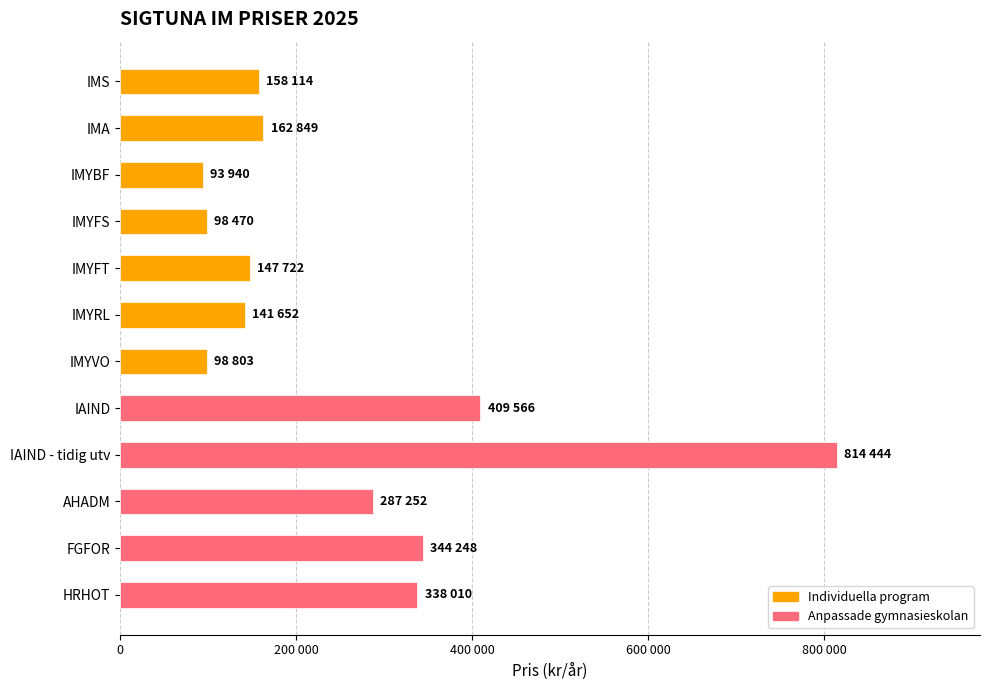

Does the chart contain any negative values?

No